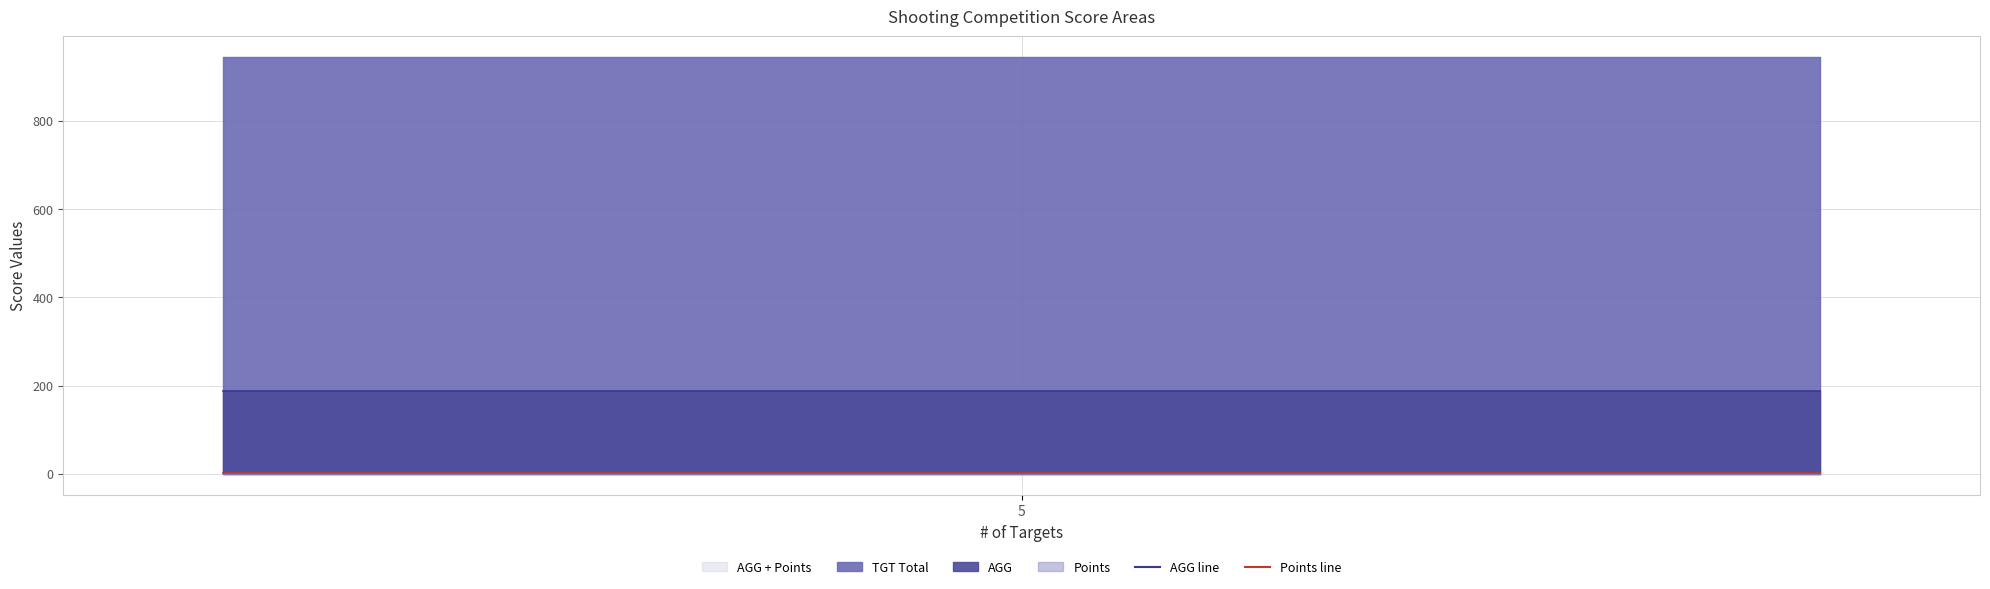

At which category is the sum across all series the highest?

5